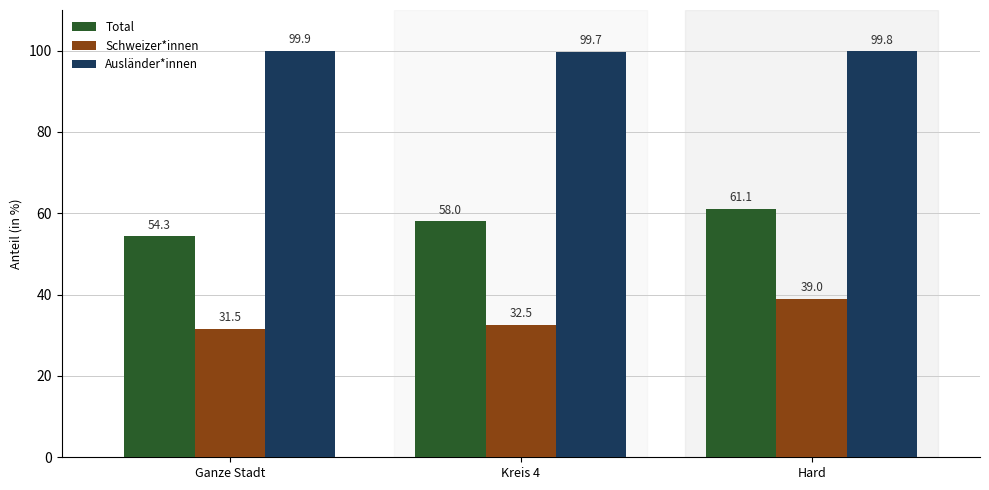

The value of Ausländer*innen at Ganze Stadt is 50.9. True or false?

False